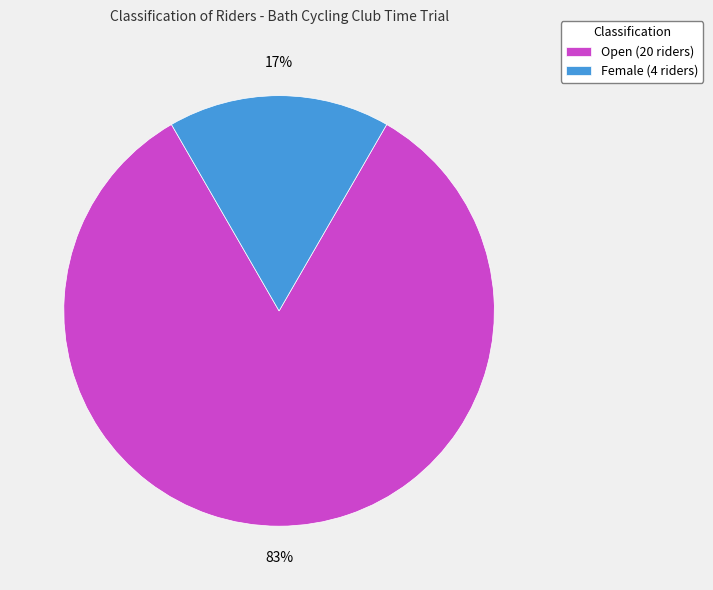

Between Open (20 riders) and Female (4 riders), which is larger?

Open (20 riders)